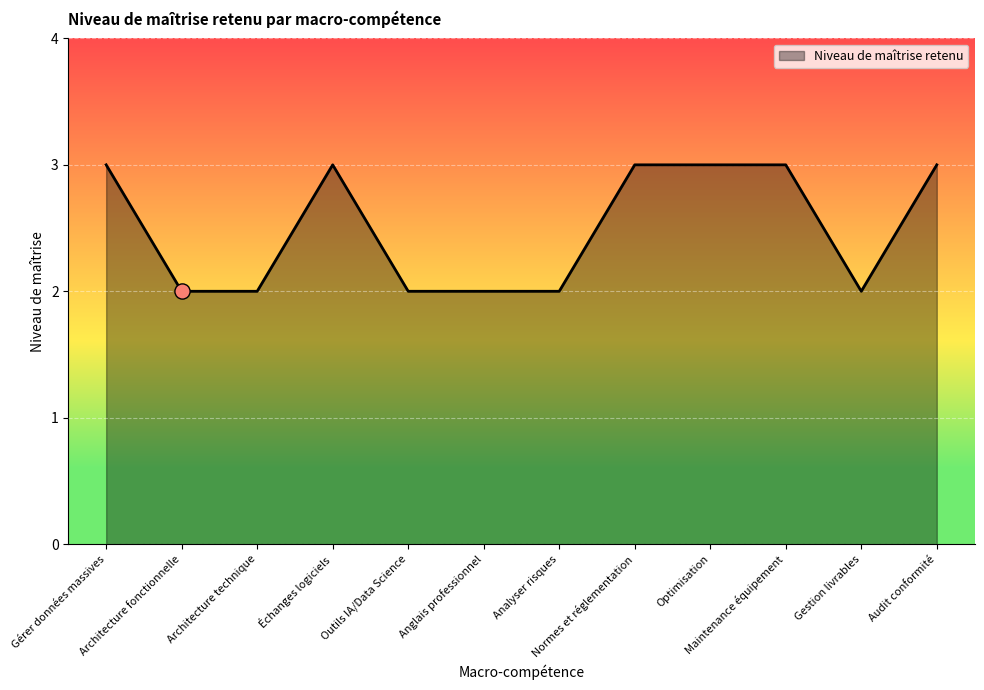

What is the change in value from Échanges logiciels to Analyser risques?

-1